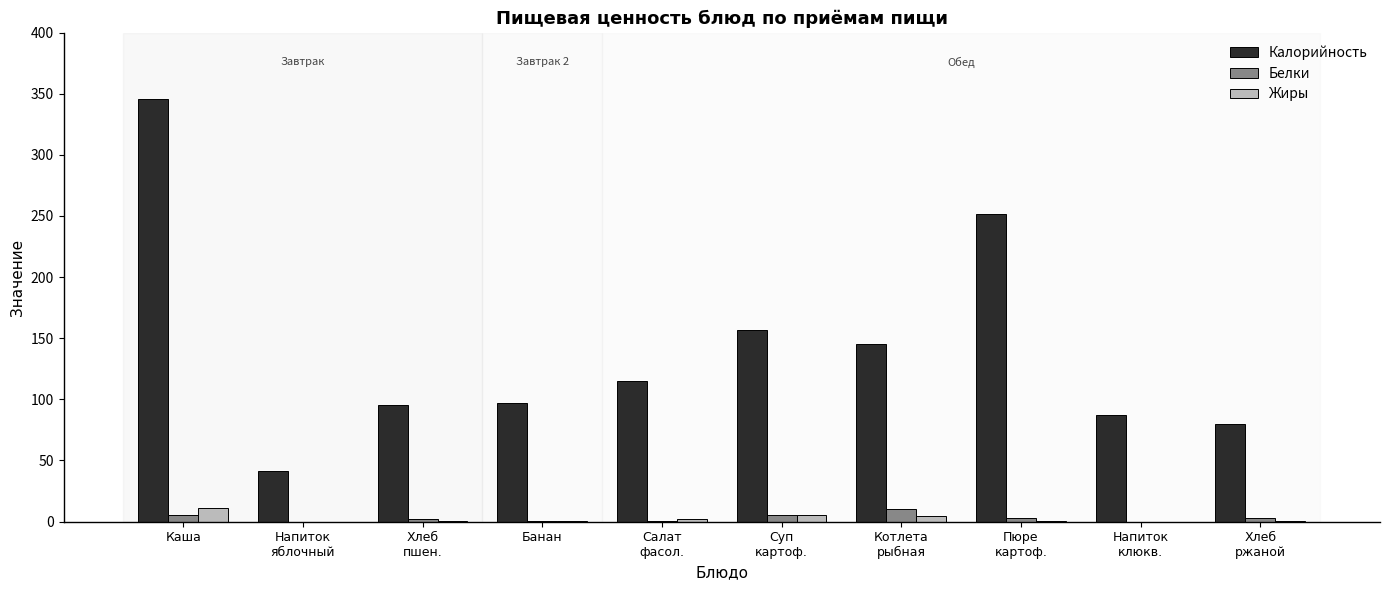

How many categories are shown in the chart?

10